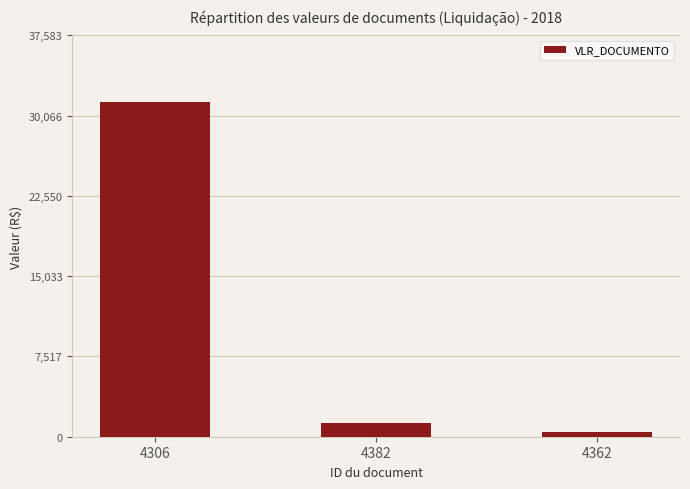

What is the label of the 3rd bar from the left?

4362